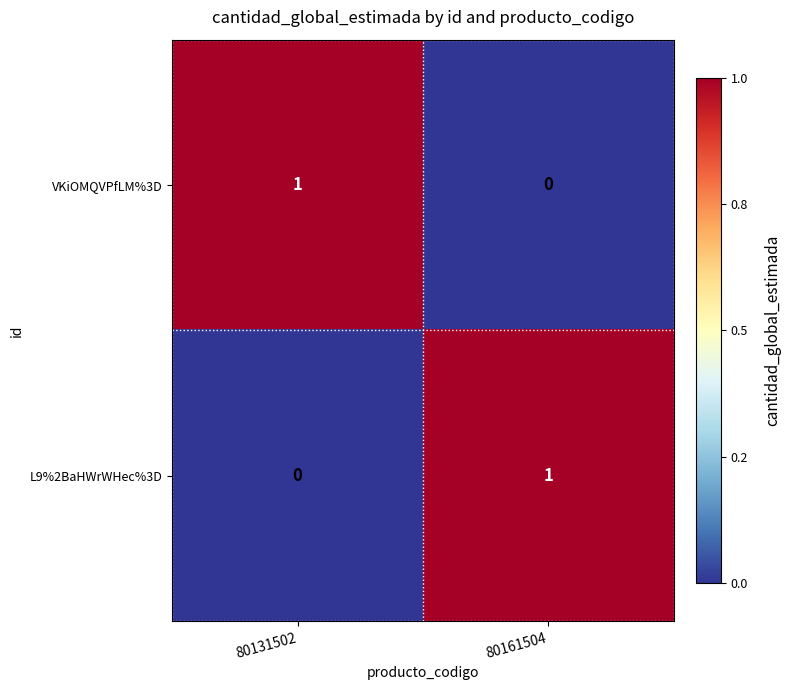

True or false: L9%2BaHWrWHec%3D has a value of 1 at 80161504.

True